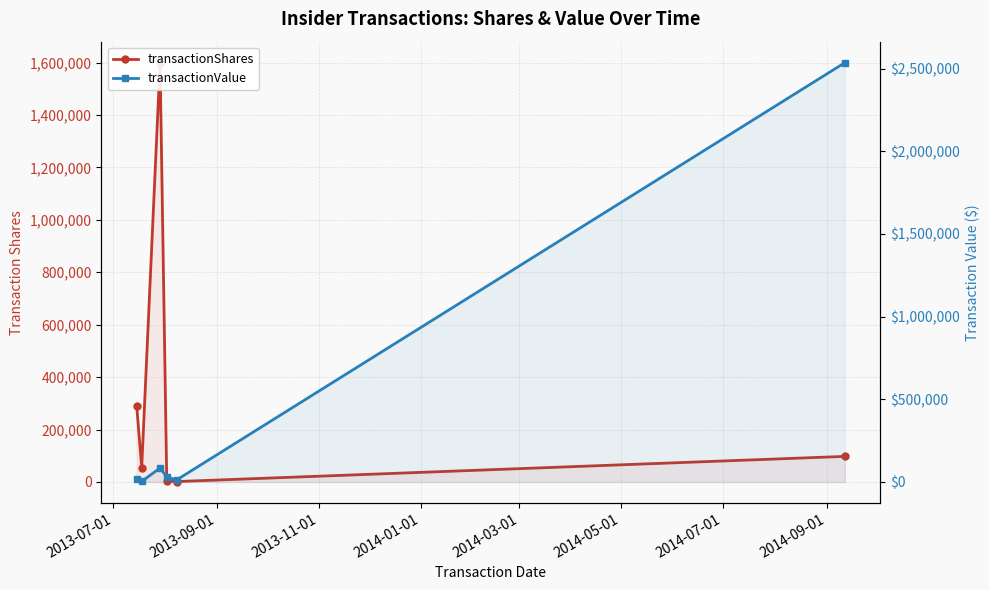

Which series has the largest range (max minus min)?

transactionValue